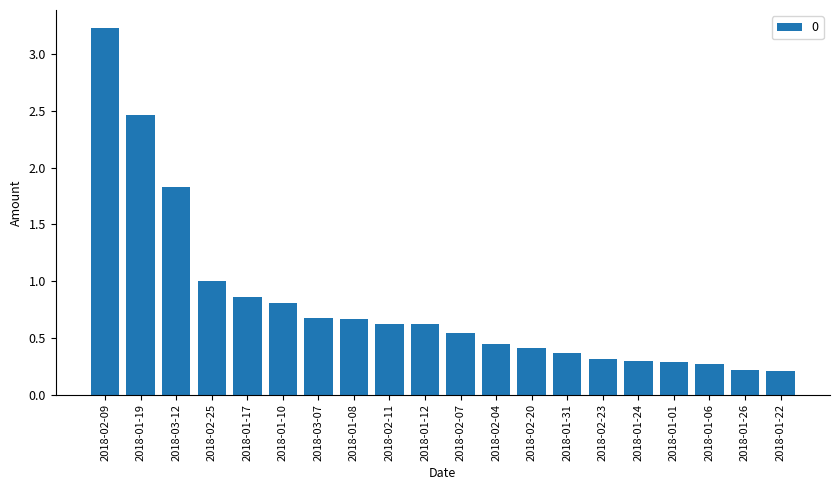

How many bars are there in total?

20